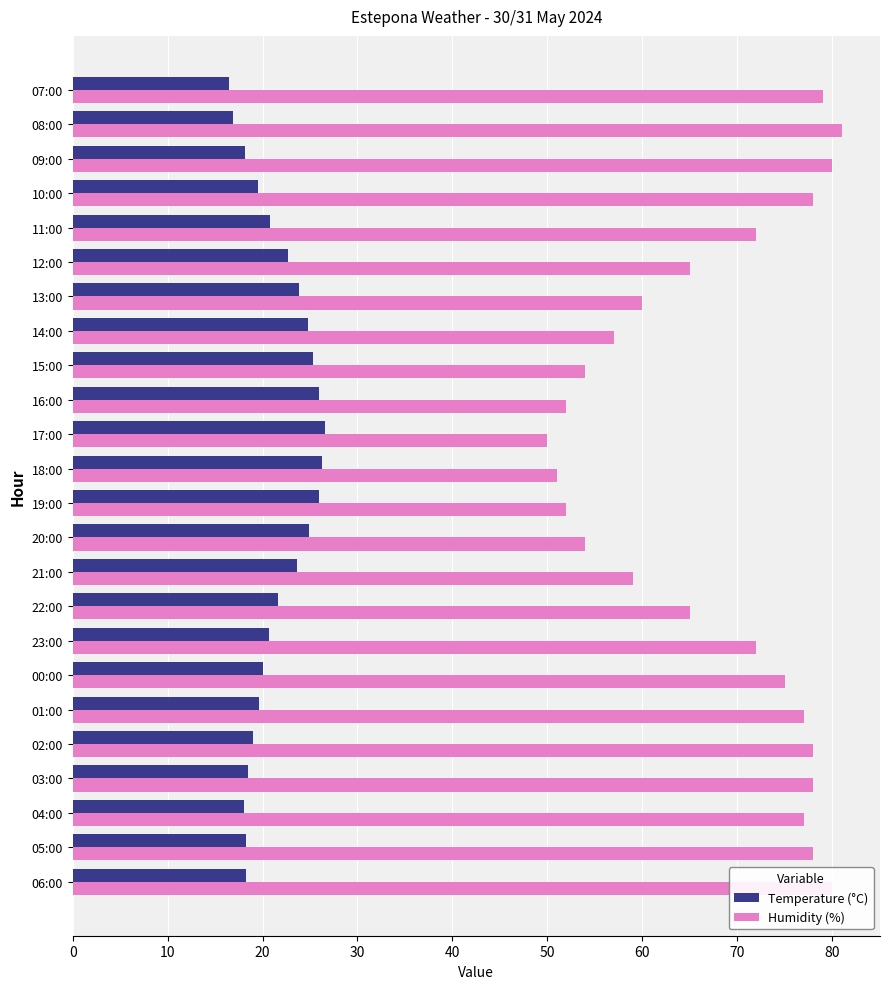

What is the total value across all series at 21:00?

82.6